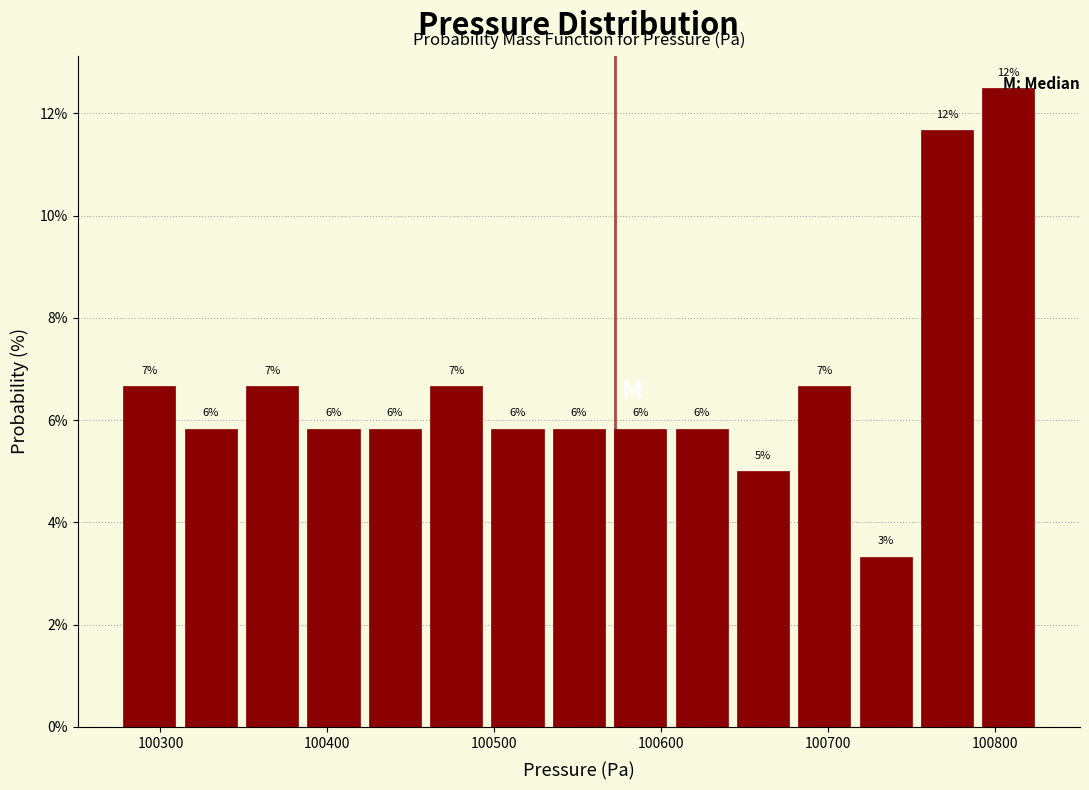

Around what value on the x-axis is the tallest bar? Give the approximate position of its centre, as read against the axis.

100810